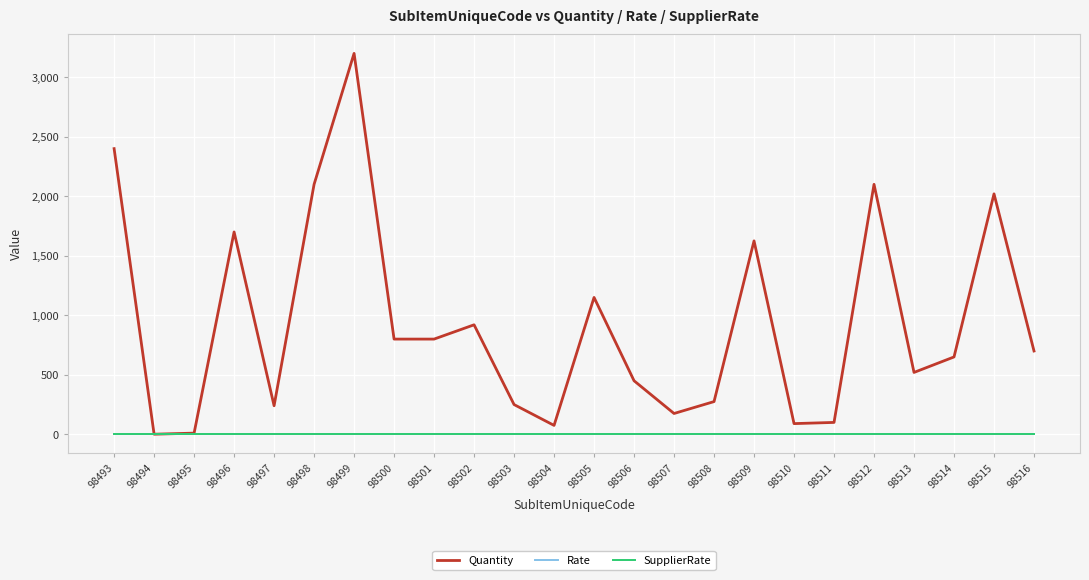

Is it true that SupplierRate equals 0 at 98506?

True